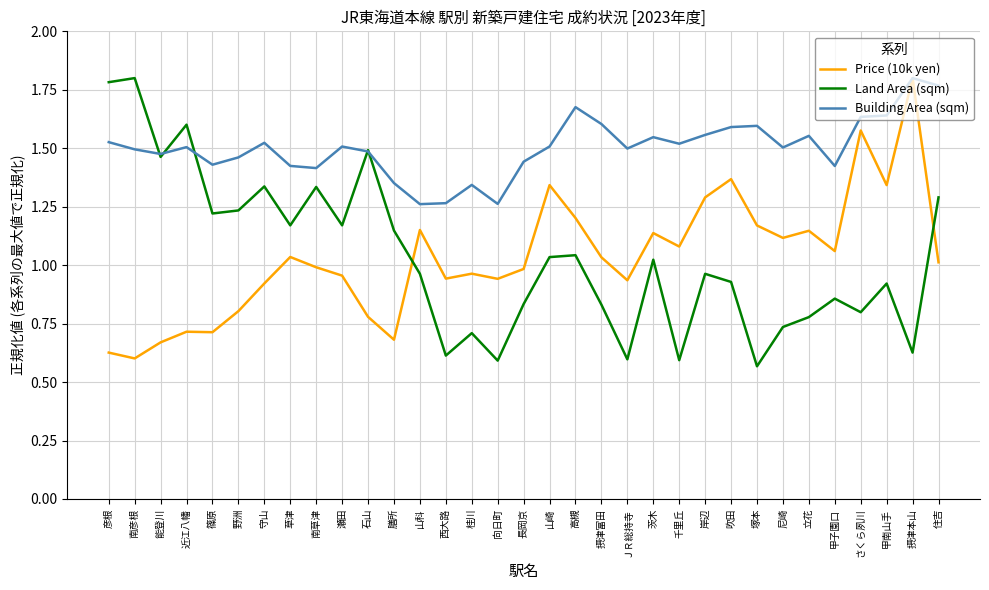

Which series changed the most between 南彦根 and 膳所?

Land Area (sqm)